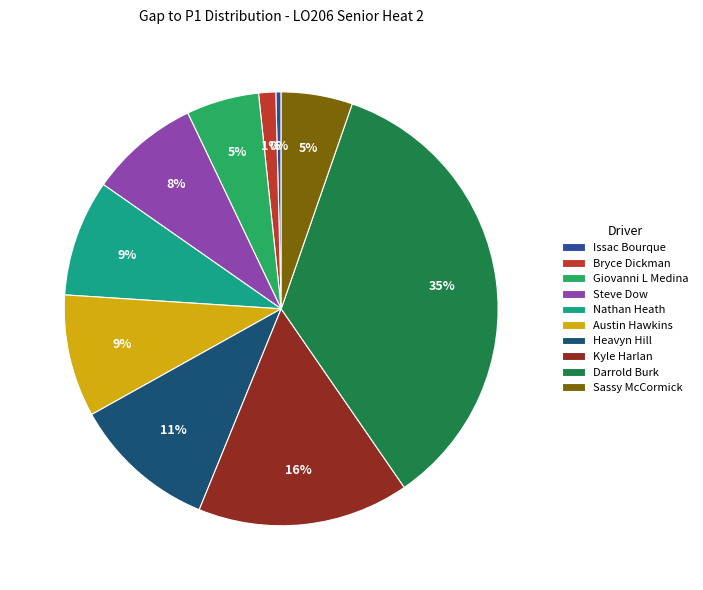

Combined, do Kyle Harlan and Darrold Burk account for over 50%?

Yes